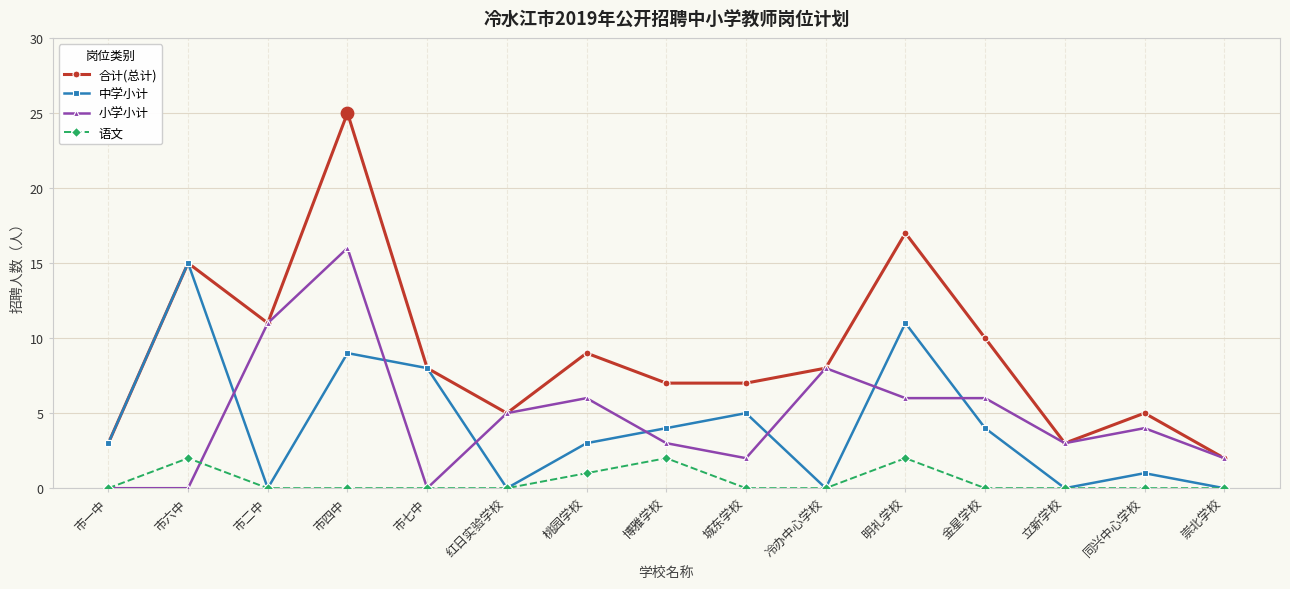

Between 同兴中心学校 and 崇北学校, which series saw the biggest shift?

合计(总计)